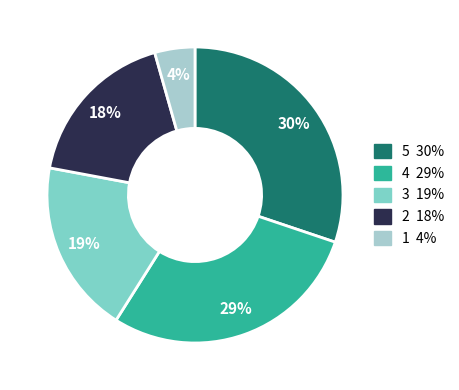

Is there a majority slice in this chart?

No